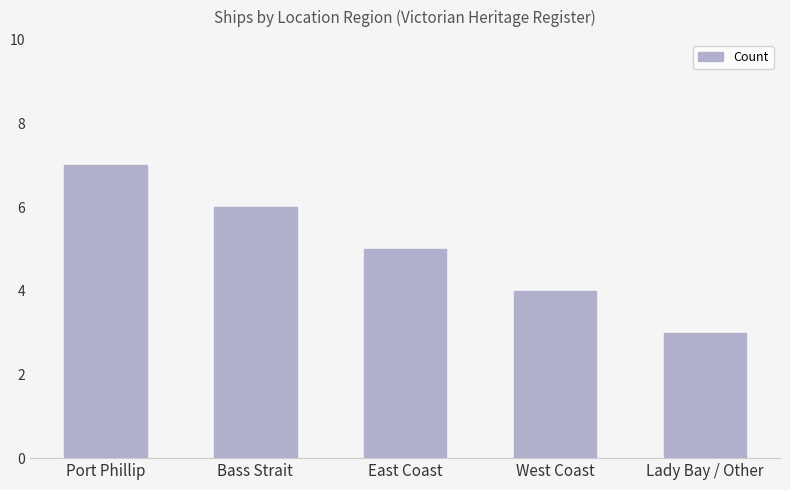

What is the change in value from West Coast to Lady Bay / Other?

-1